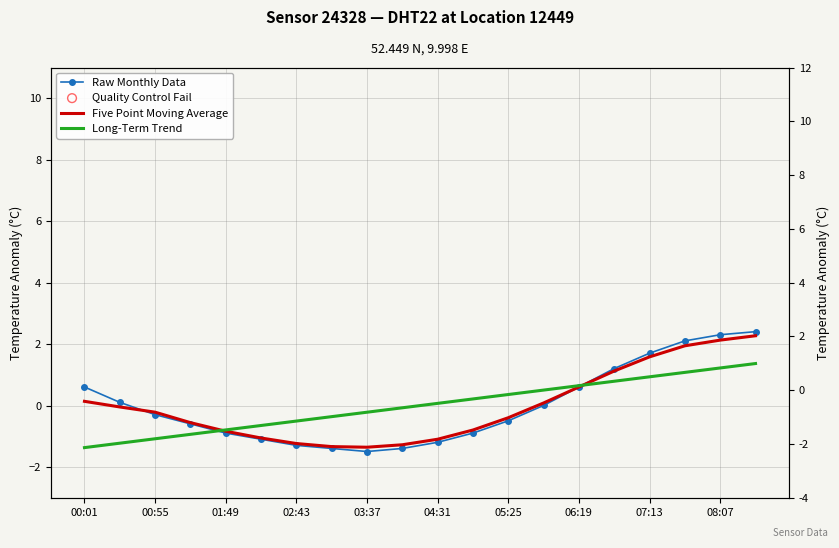

At which category is the sum across all series the highest?

19